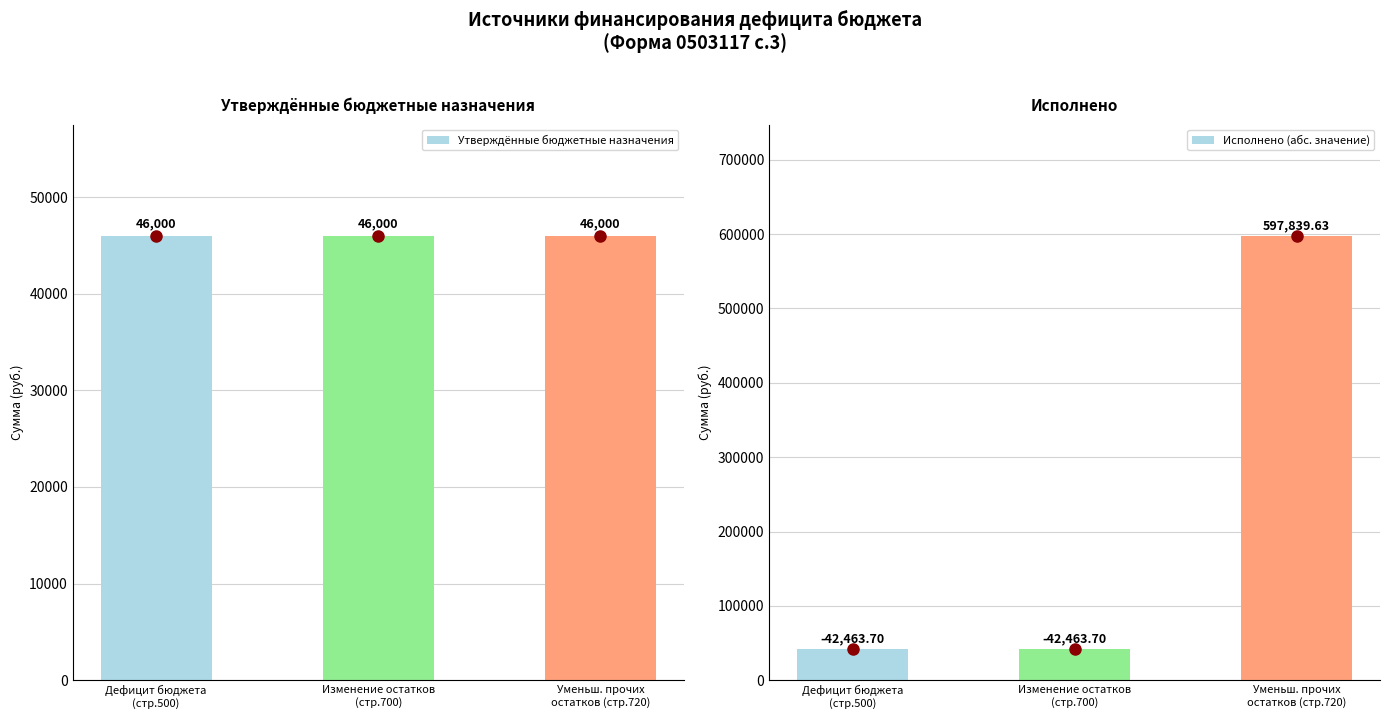

What is the highest value of the Утверждённые бюджетные назначения series?

46000.0